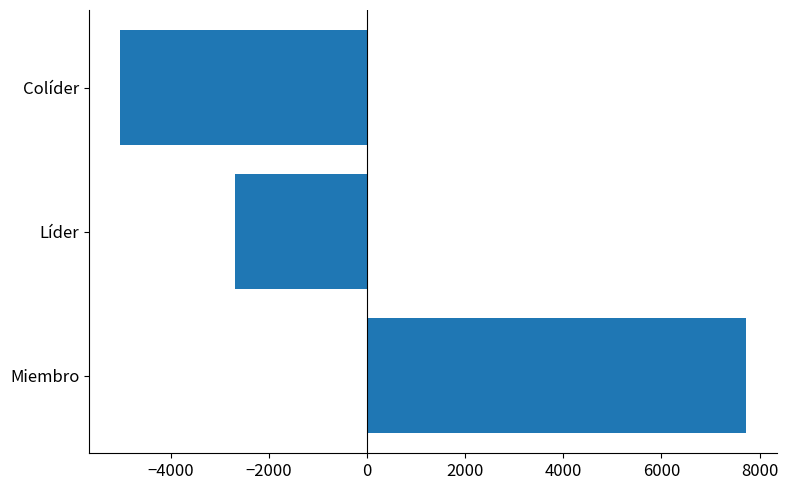

Reading bottom to top, transcribe all the data shown in this chart.

7717	-2685	-5032